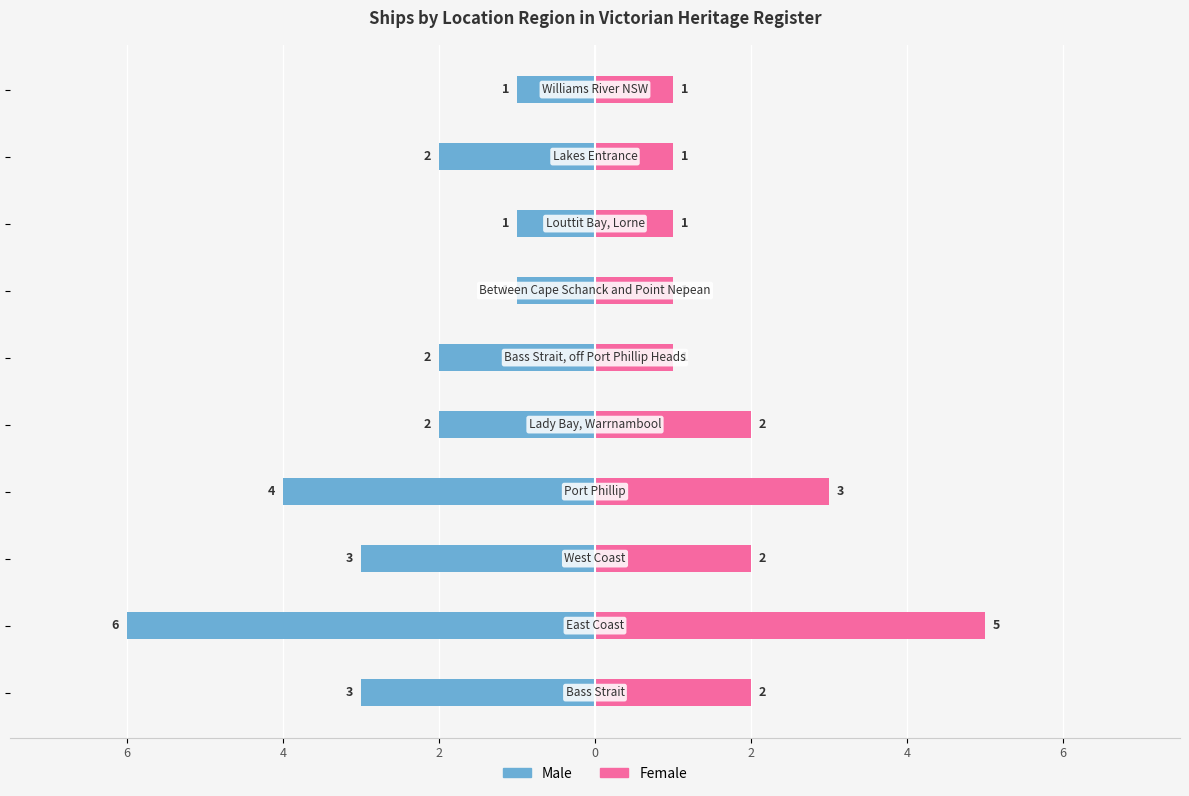

How many values in the Male series are below -2?

4